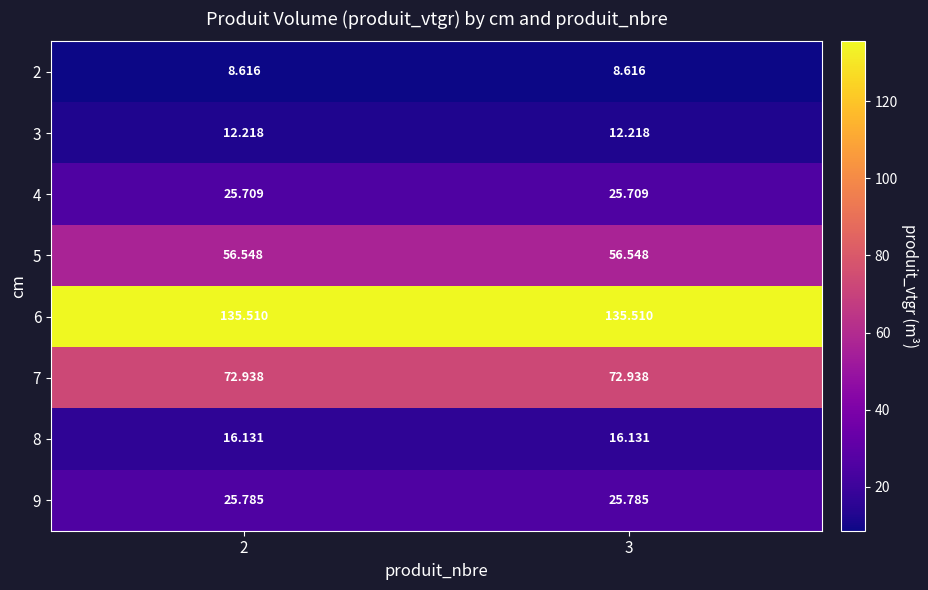

Is the value of 9 at 2 greater than the value of 7 at 3?

No